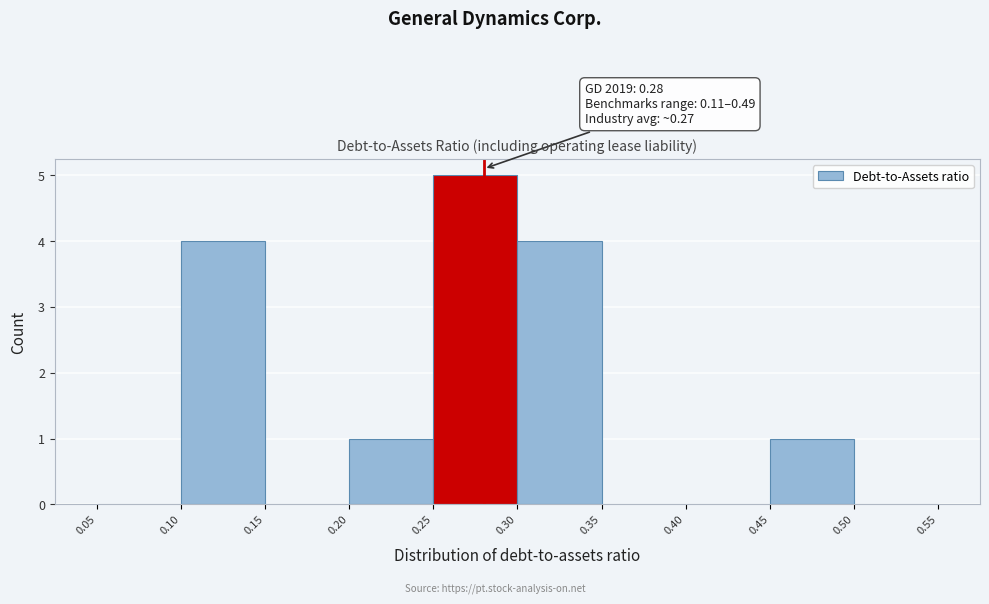

Over which range of the x-axis is the bar tallest?

0.25 to 0.30